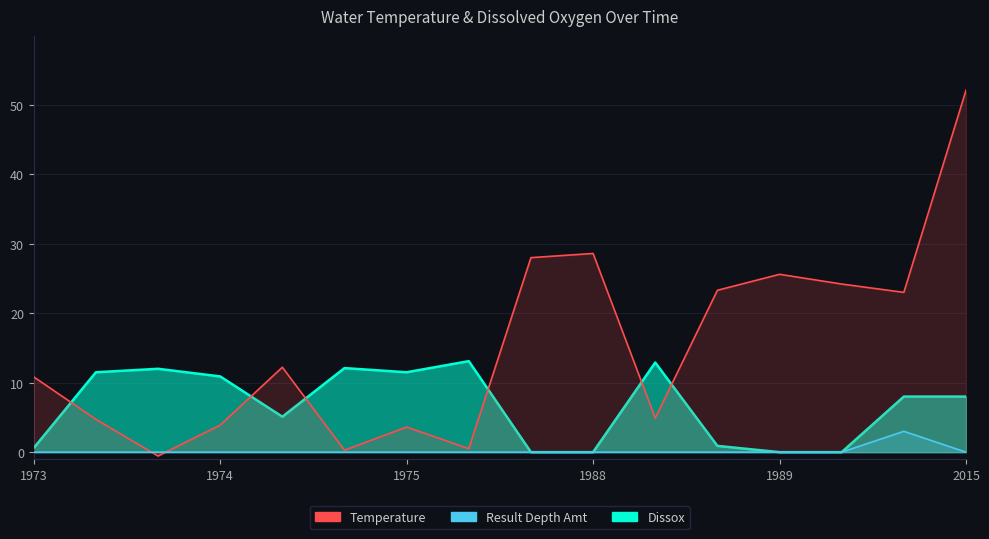

Is it true that Result Depth Amt equals 1.5 at 1989?

False